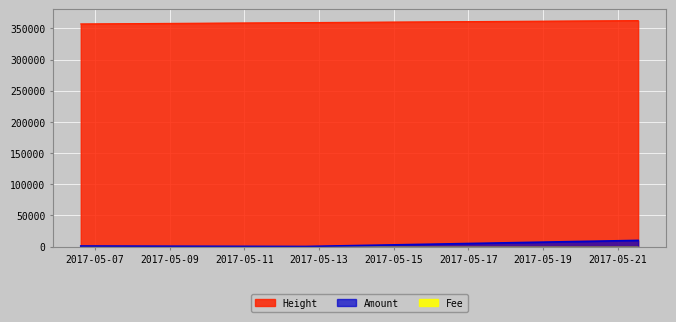

What is the maximum value shown in the chart?

362387